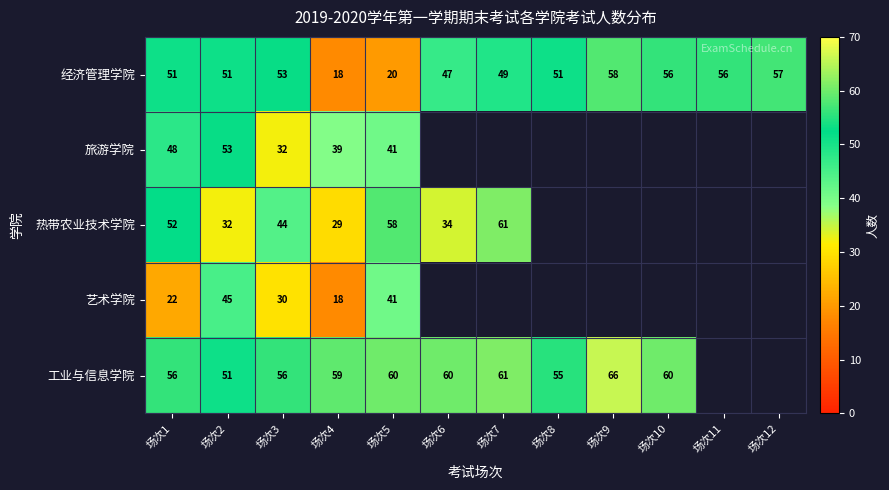

What is the lowest value of the 经济管理学院 series?

18